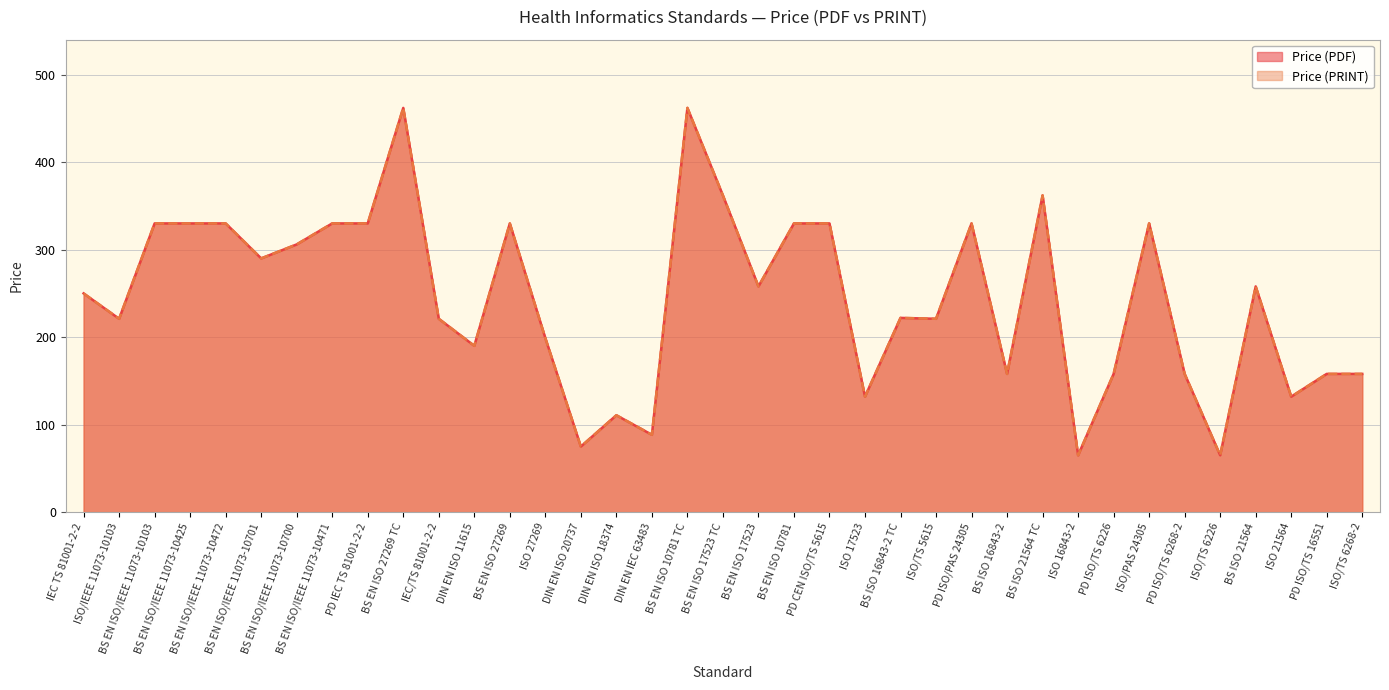

Reading right to left, list all the values displayed in this chart.

Price (PDF): ISO/TS 6268-2=158.0	PD ISO/TS 16551=158.0	ISO 21564=132.0	BS ISO 21564=258.0	ISO/TS 6226=65.0	PD ISO/TS 6268-2=158.0	ISO/PAS 24305=330.0	PD ISO/TS 6226=158.0	ISO 16843-2=65.0	BS ISO 21564 TC=362.0	BS ISO 16843-2=158.0	PD ISO/PAS 24305=330.0	ISO/TS 5615=221.0	BS ISO 16843-2 TC=222.0	ISO 17523=132.0	PD CEN ISO/TS 5615=330.0	BS EN ISO 10781=330.0	BS EN ISO 17523=258.0	BS EN ISO 17523 TC=362.0	BS EN ISO 10781 TC=462.0	DIN EN IEC 63483=88.4	DIN EN ISO 18374=110.8	DIN EN ISO 20737=75.0	ISO 27269=199.0	BS EN ISO 27269=330.0	DIN EN ISO 11615=190.1	IEC/TS 81001-2-2=221.0	BS EN ISO 27269 TC=462.0	PD IEC TS 81001-2-2=330.0	BS EN ISO/IEEE 11073-10471=330.0	BS EN ISO/IEEE 11073-10700=306.0	BS EN ISO/IEEE 11073-10701=290.0	BS EN ISO/IEEE 11073-10472=330.0	BS EN ISO/IEEE 11073-10425=330.0	BS EN ISO/IEEE 11073-10103=330.0	ISO/IEEE 11073-10103=221.0	IEC TS 81001-2-2=250.0
Price (PRINT): ISO/TS 6268-2=158.0	PD ISO/TS 16551=158.0	ISO 21564=132.0	BS ISO 21564=258.0	ISO/TS 6226=65.0	PD ISO/TS 6268-2=158.0	ISO/PAS 24305=330.0	PD ISO/TS 6226=158.0	ISO 16843-2=65.0	BS ISO 21564 TC=362.0	BS ISO 16843-2=158.0	PD ISO/PAS 24305=330.0	ISO/TS 5615=221.0	BS ISO 16843-2 TC=222.0	ISO 17523=132.0	PD CEN ISO/TS 5615=330.0	BS EN ISO 10781=330.0	BS EN ISO 17523=258.0	BS EN ISO 17523 TC=362.0	BS EN ISO 10781 TC=462.0	DIN EN IEC 63483=88.4	DIN EN ISO 18374=110.8	DIN EN ISO 20737=75.0	ISO 27269=199.0	BS EN ISO 27269=330.0	DIN EN ISO 11615=190.1	IEC/TS 81001-2-2=221.0	BS EN ISO 27269 TC=462.0	PD IEC TS 81001-2-2=330.0	BS EN ISO/IEEE 11073-10471=330.0	BS EN ISO/IEEE 11073-10700=306.0	BS EN ISO/IEEE 11073-10701=290.0	BS EN ISO/IEEE 11073-10472=330.0	BS EN ISO/IEEE 11073-10425=330.0	BS EN ISO/IEEE 11073-10103=330.0	ISO/IEEE 11073-10103=221.0	IEC TS 81001-2-2=250.0